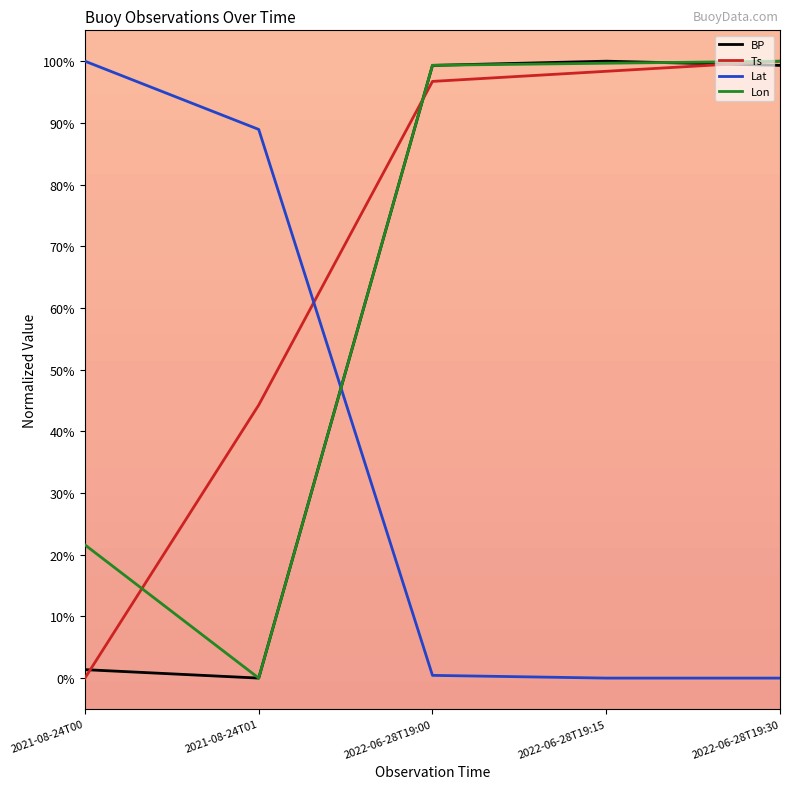

True or false: Lat and BP cross at least once.

True